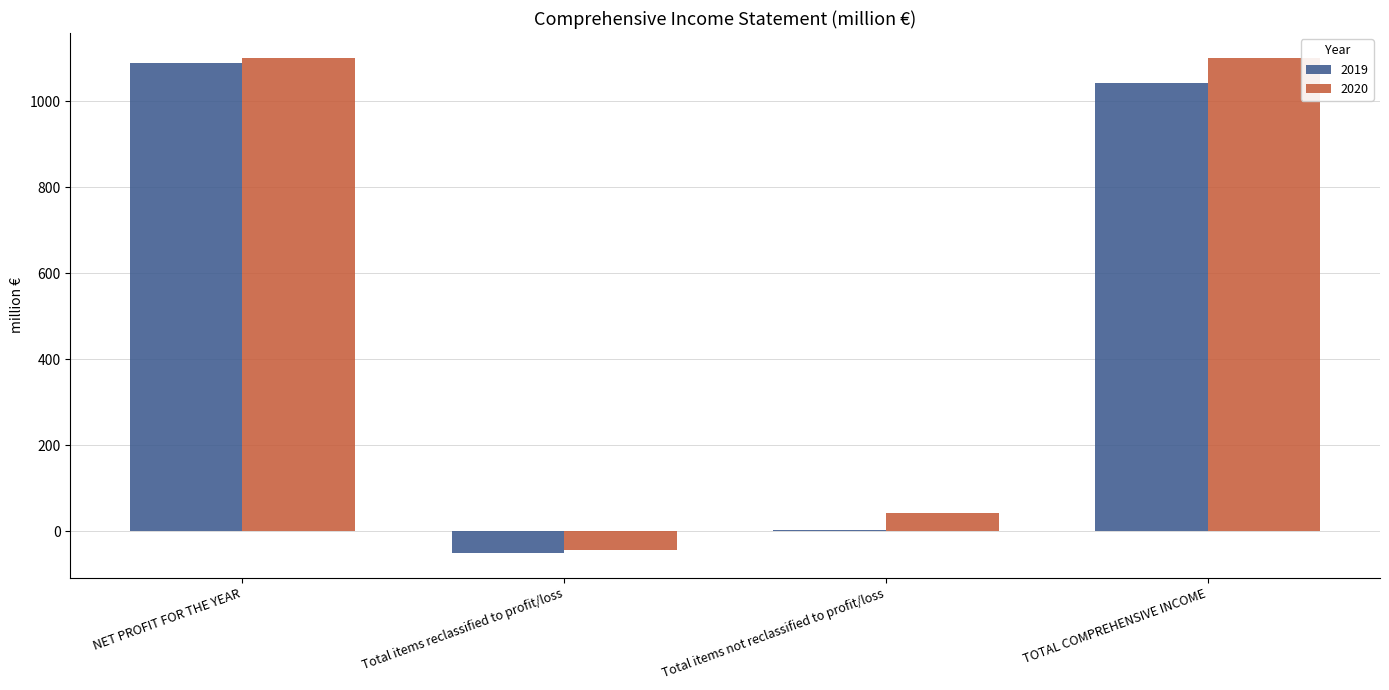

What is the total value across all series at TOTAL COMPREHENSIVE INCOME?

2143